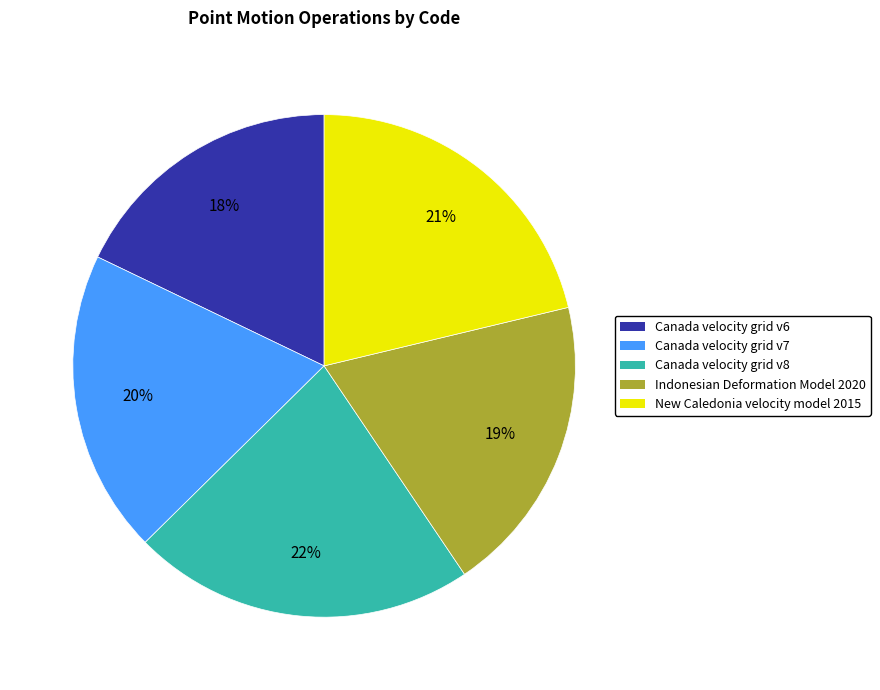

To the nearest percent, what portion does Indonesian Deformation Model 2020 represent?

19%